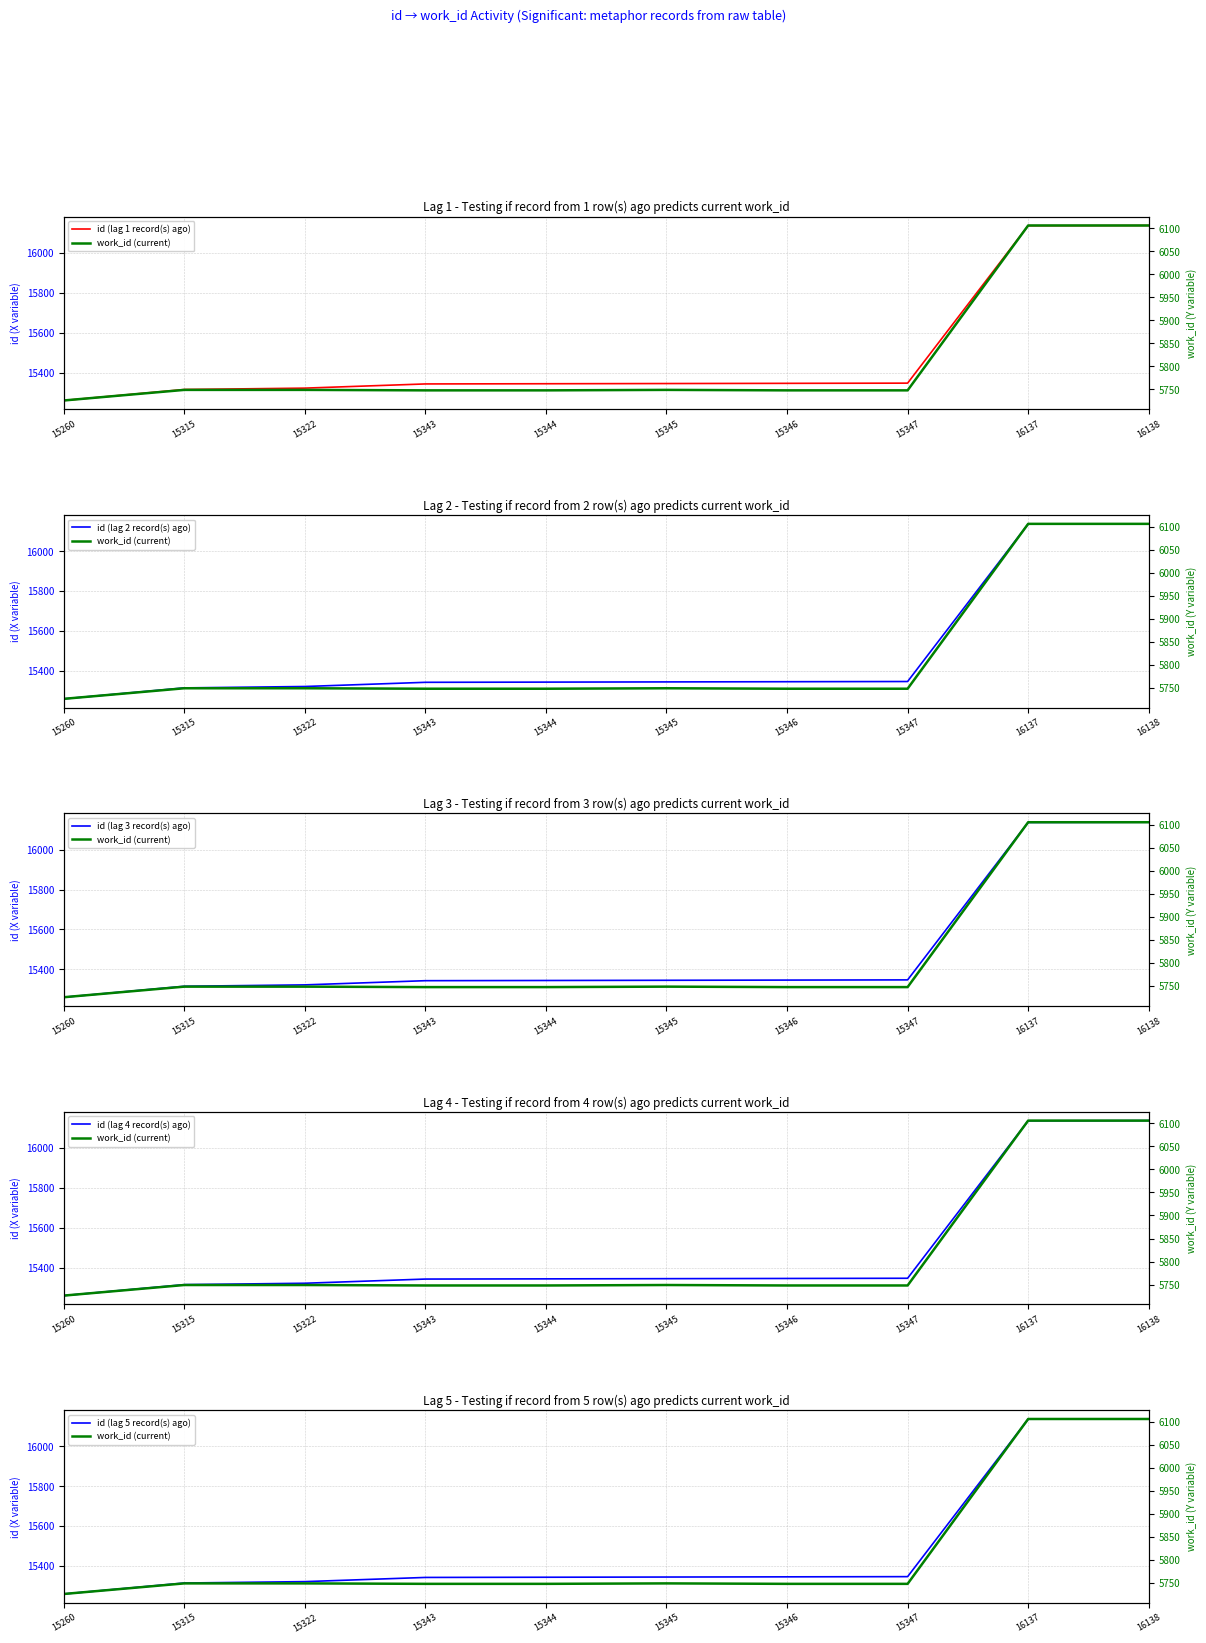

List the series in order of their peak value, highest first.

id (lag 1 record(s) ago), id (lag 2 record(s) ago), id (lag 3 record(s) ago), id (lag 4 record(s) ago), id (lag 5 record(s) ago), work_id (current)